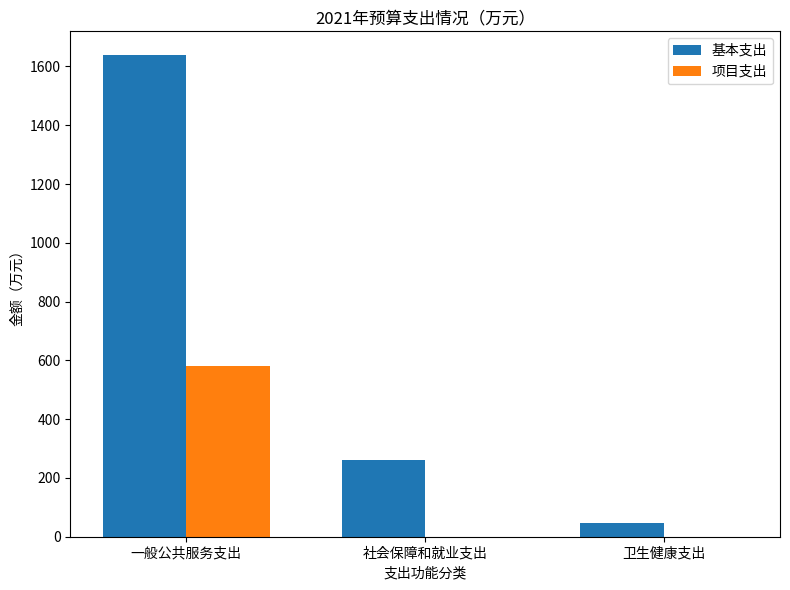

Reading right to left, what are all the values shown in this chart?

基本支出: 46.9	261.4	1637.7
项目支出: 0.0	0.0	582.0